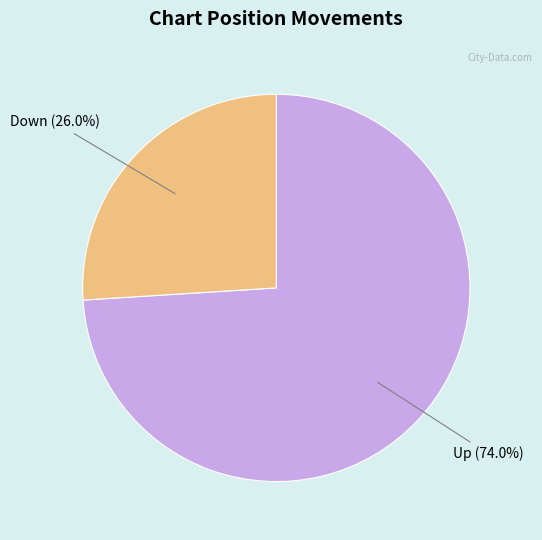

Is there a majority slice in this chart?

Yes